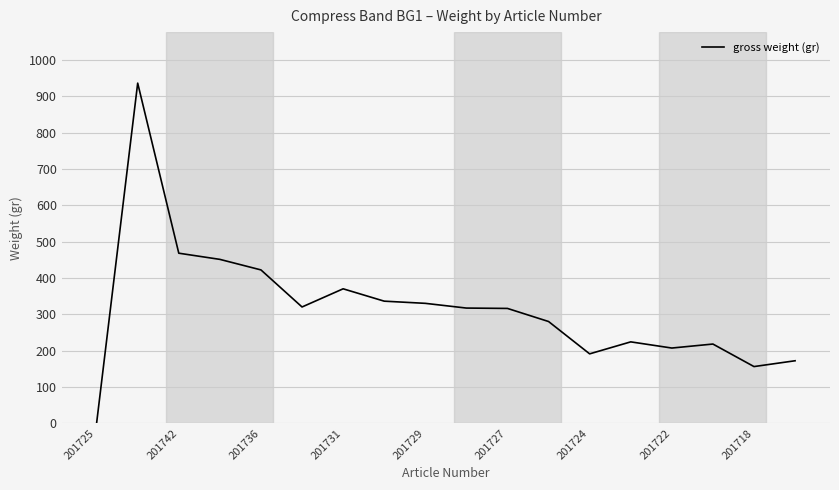

What is the greatest value displayed?

936.0